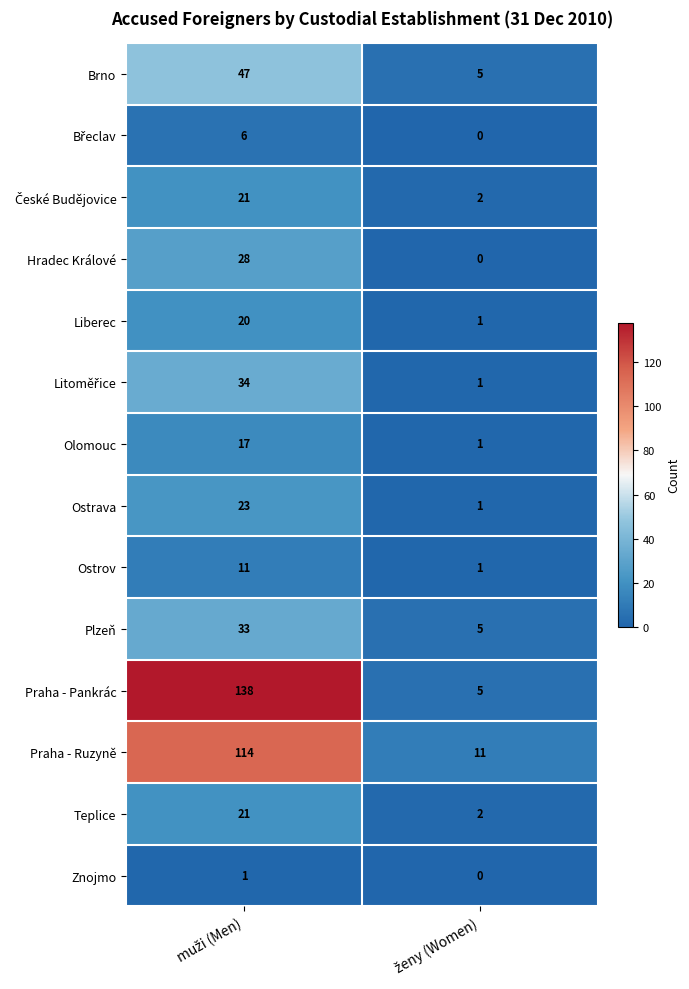

What is the greatest value displayed?

138